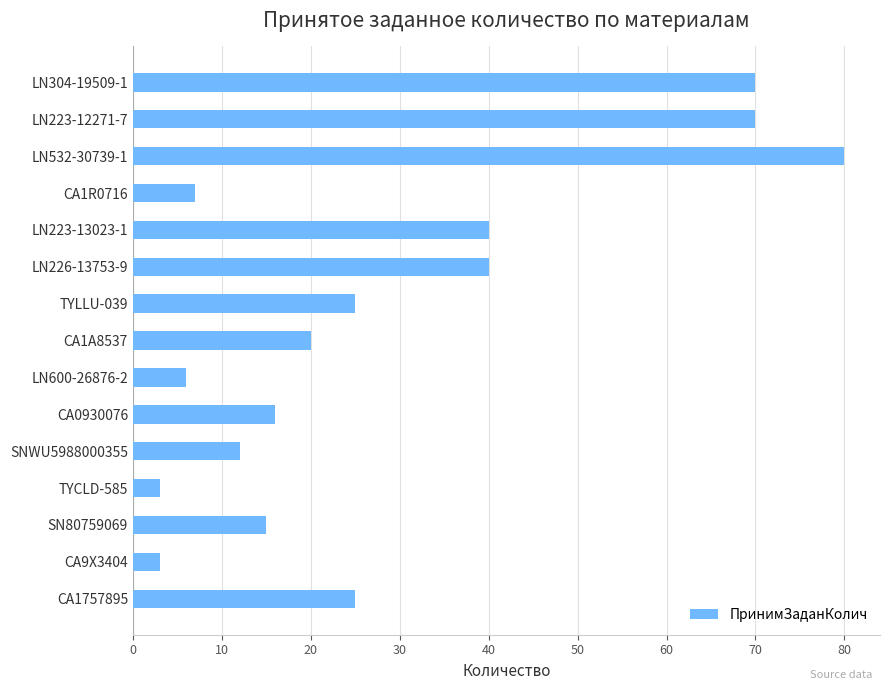

What is the smallest value displayed?

3